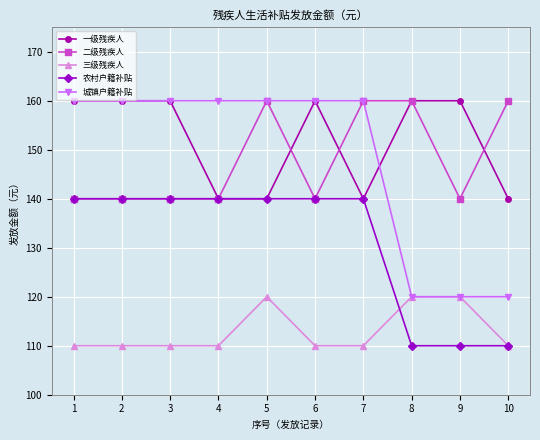

At how many categories does at least one series exceed 126?

10